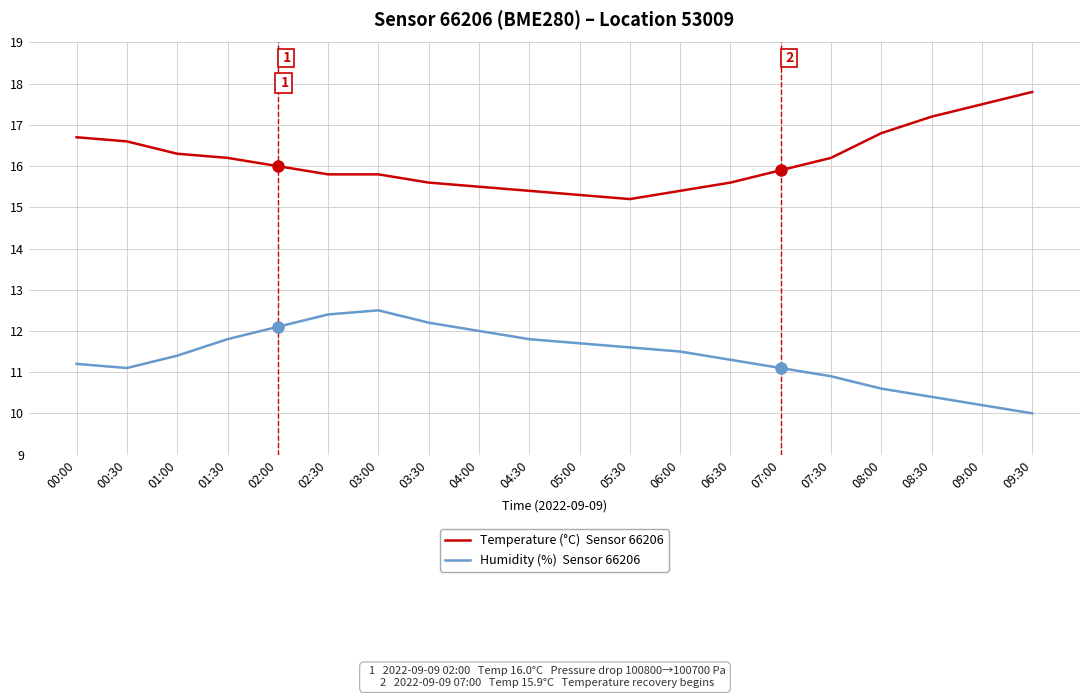

What is the spread (max minus min) of values at 00:30?

5.5